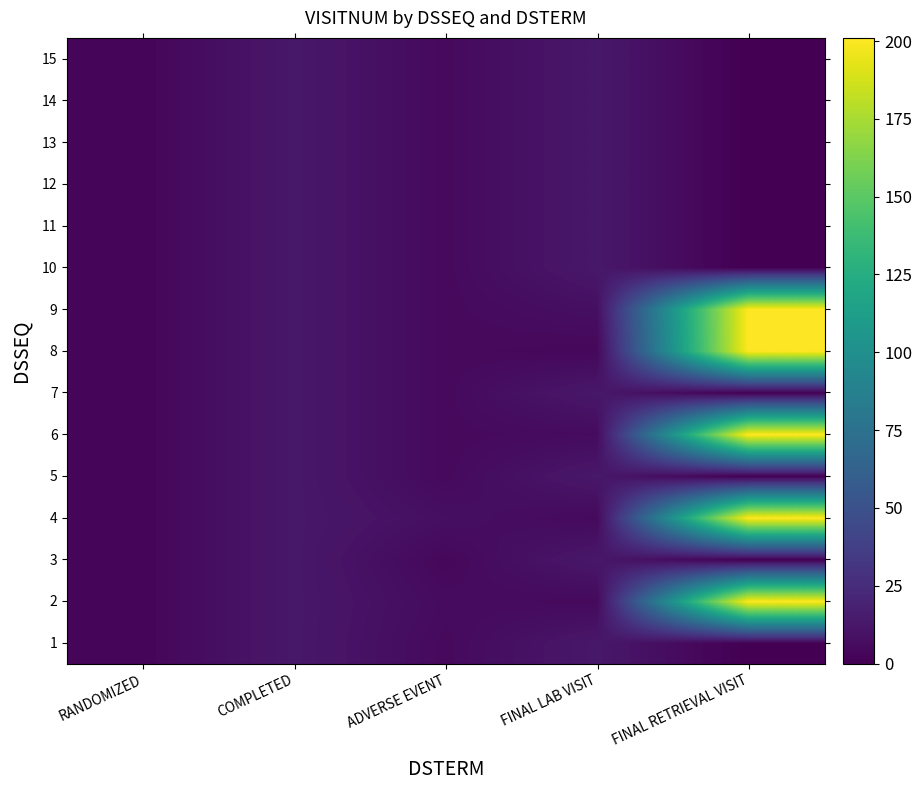

At which category does the chart reach its minimum across all series?

FINAL RETRIEVAL VISIT